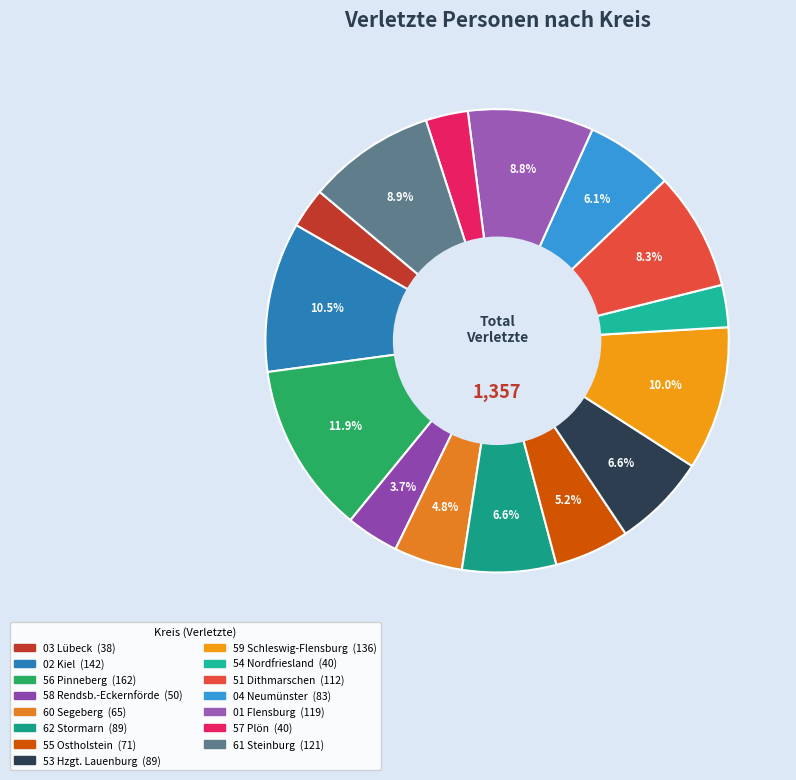

Which category has the biggest portion of the pie?

56 Pinneberg